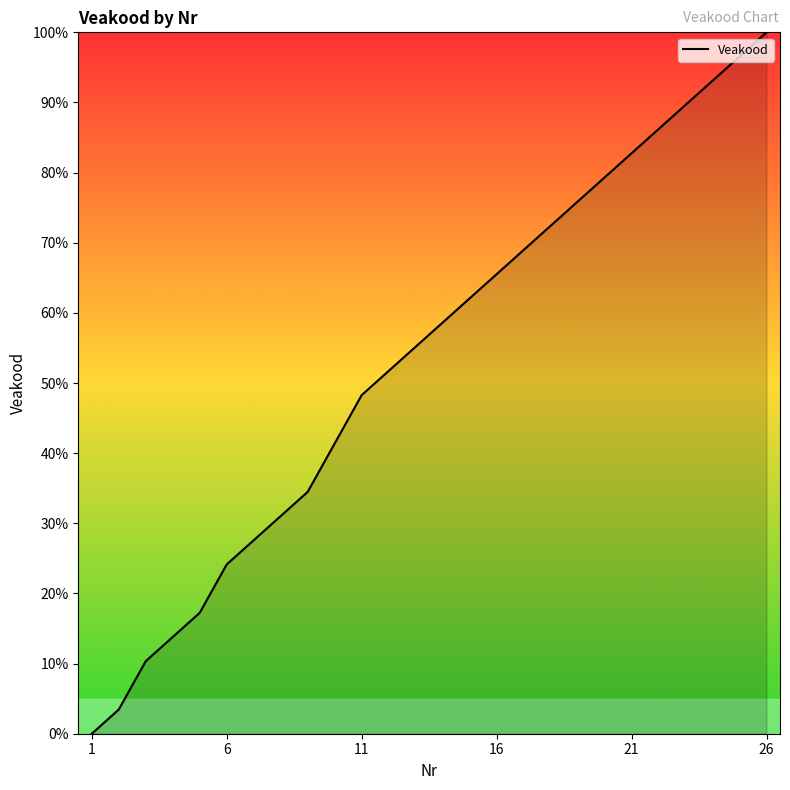

What is the difference between the maximum and minimum values?

100.0